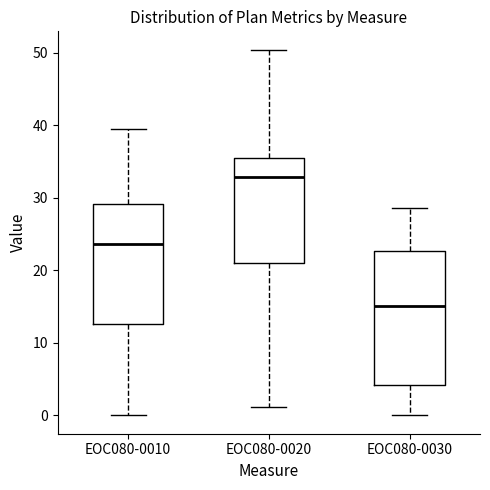

Reading left to right, read every box against the y-axis: the position of its median line, the range the box covers, and the ends of its whiskers. The values are not printed on the chart, so give them approximately, as read against the axis.

EOC080-0010: median 24, box 13 to 29, whiskers 0 to 40
EOC080-0020: median 33, box 21 to 36, whiskers 1 to 50
EOC080-0030: median 15, box 4 to 23, whiskers 0 to 29